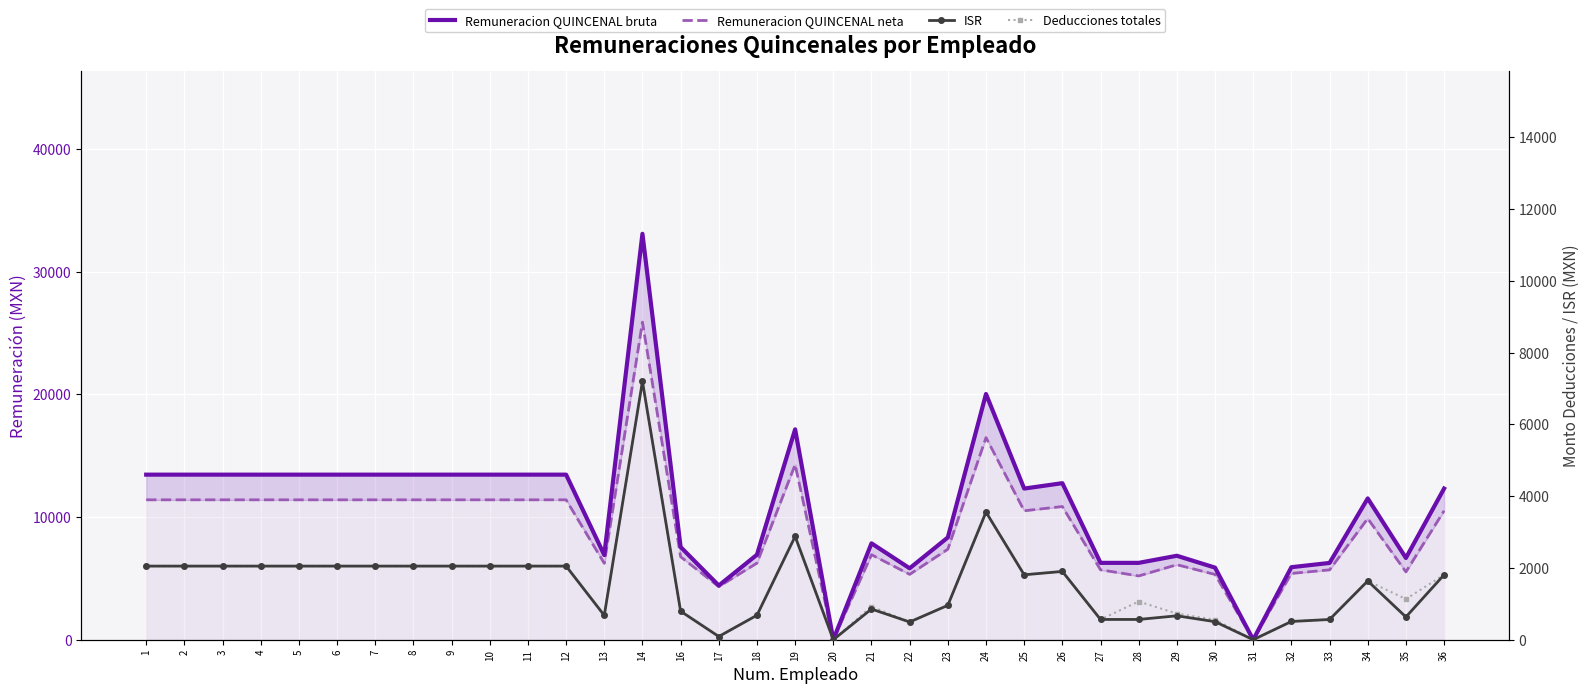

True or false: ISR has a value of 564.8 at 28.

True